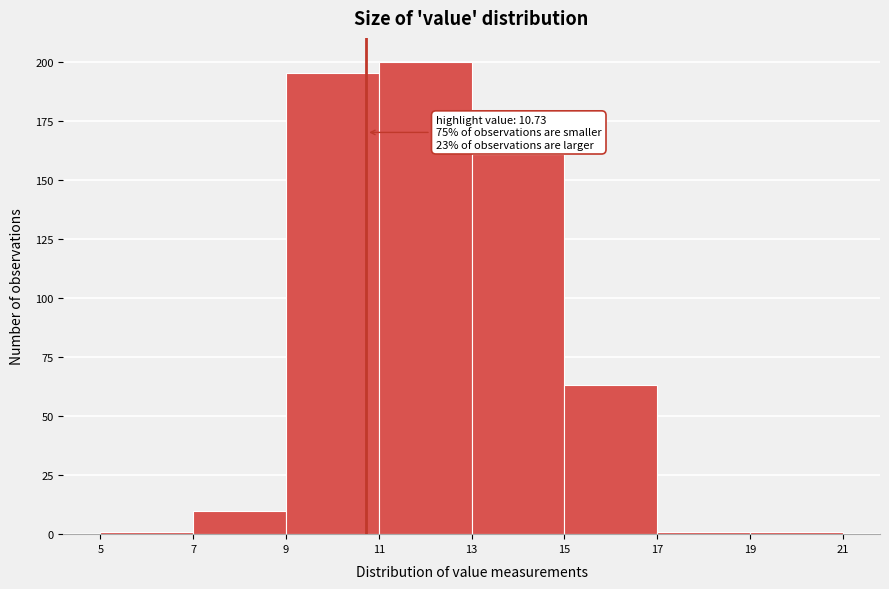

Over which range of the x-axis is the bar tallest?

11 to 13